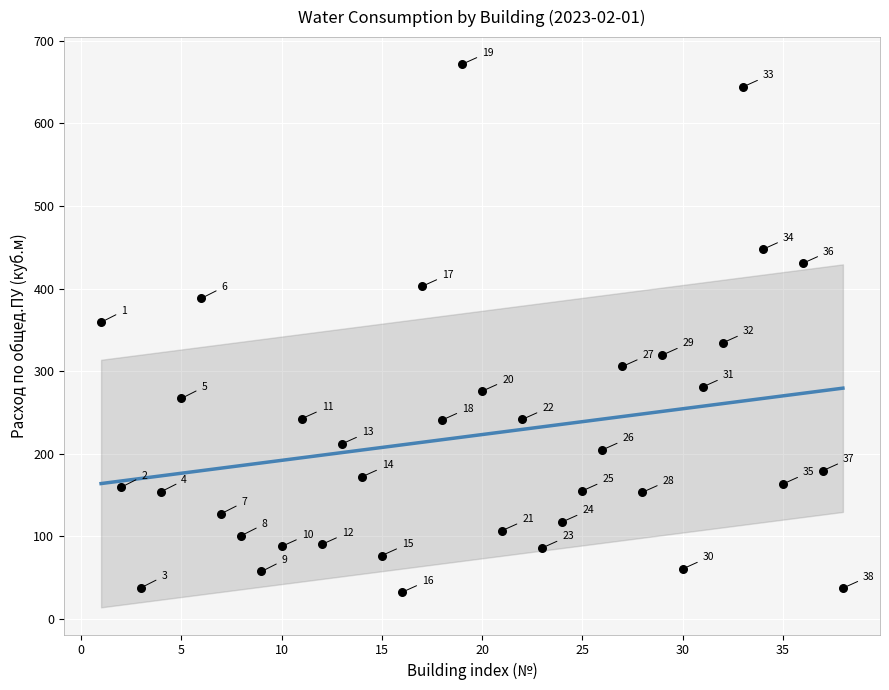

What Y value in the scatter plot is closest to 351?

359.1